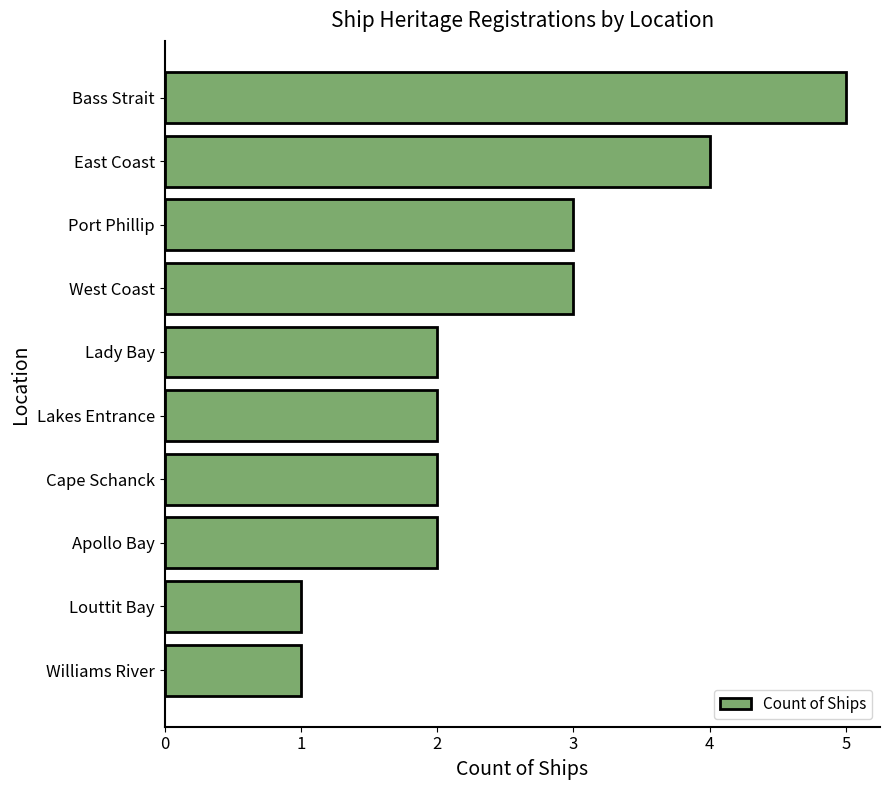

Reading top to bottom, what are all the values shown in this chart?

Bass Strait=5	East Coast=4	Port Phillip=3	West Coast=3	Lady Bay=2	Lakes Entrance=2	Cape Schanck=2	Apollo Bay=2	Louttit Bay=1	Williams River=1